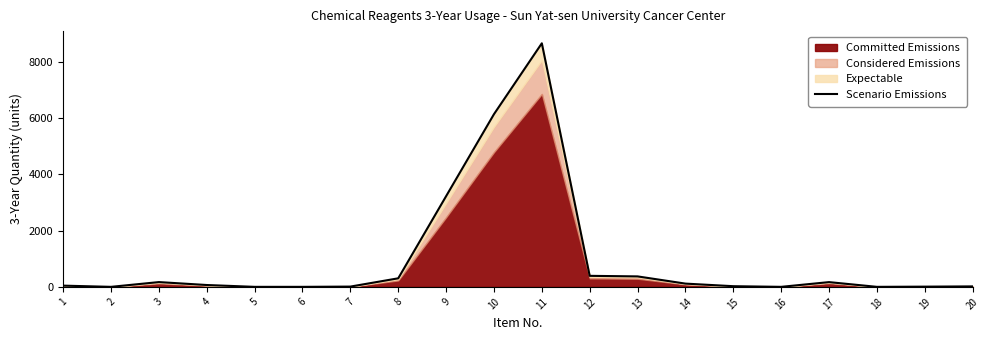

Where is the data nearest to the value 4326?

9